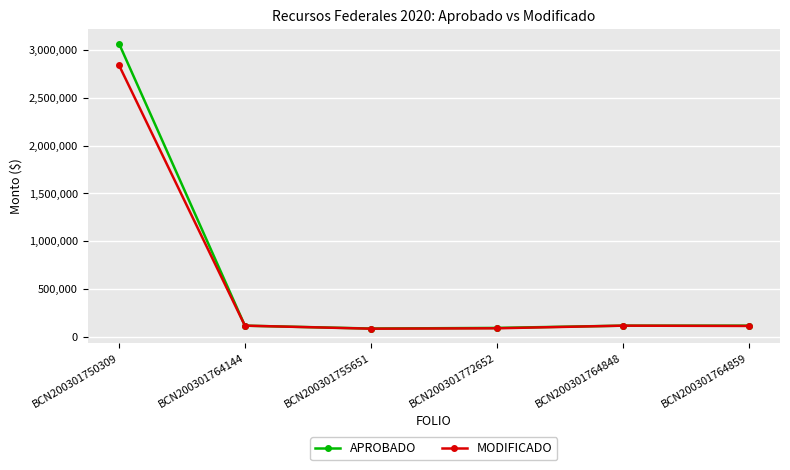

List the series in order of their overall mean, highest first.

APROBADO, MODIFICADO